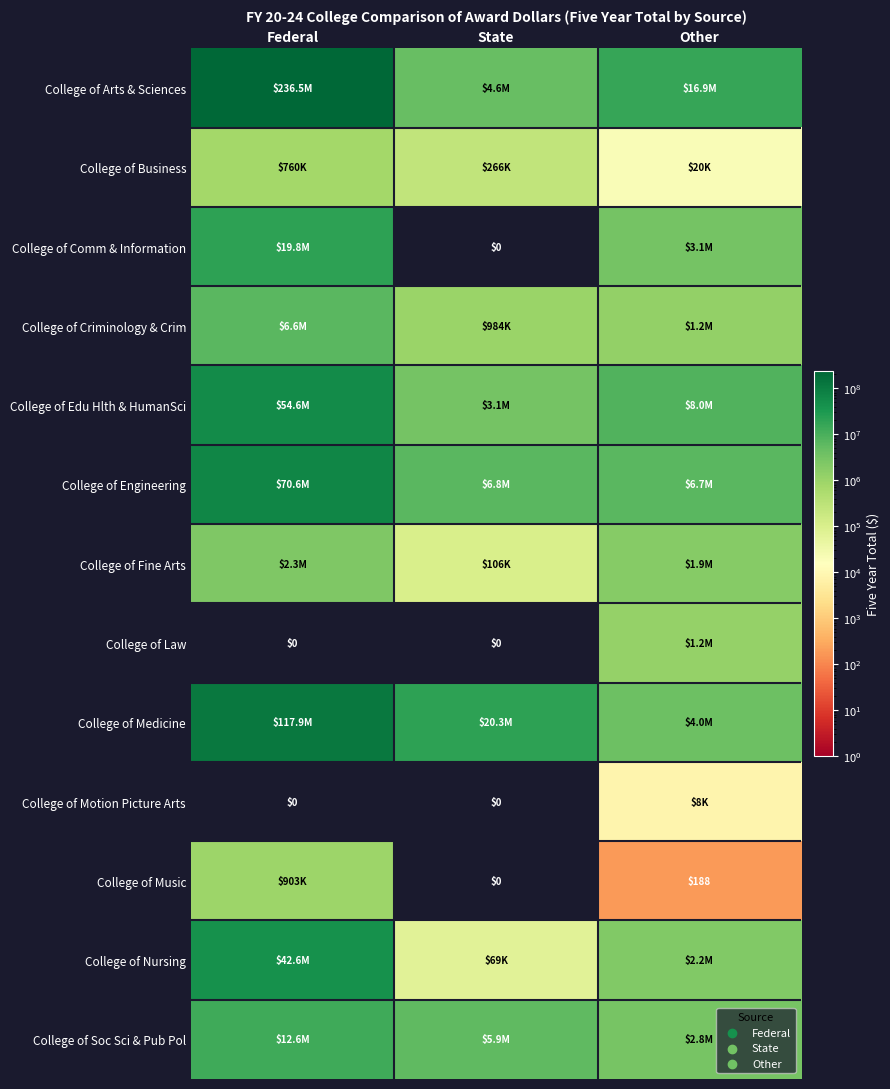

What is the sum of all College of Motion Picture Arts values?

8000.0